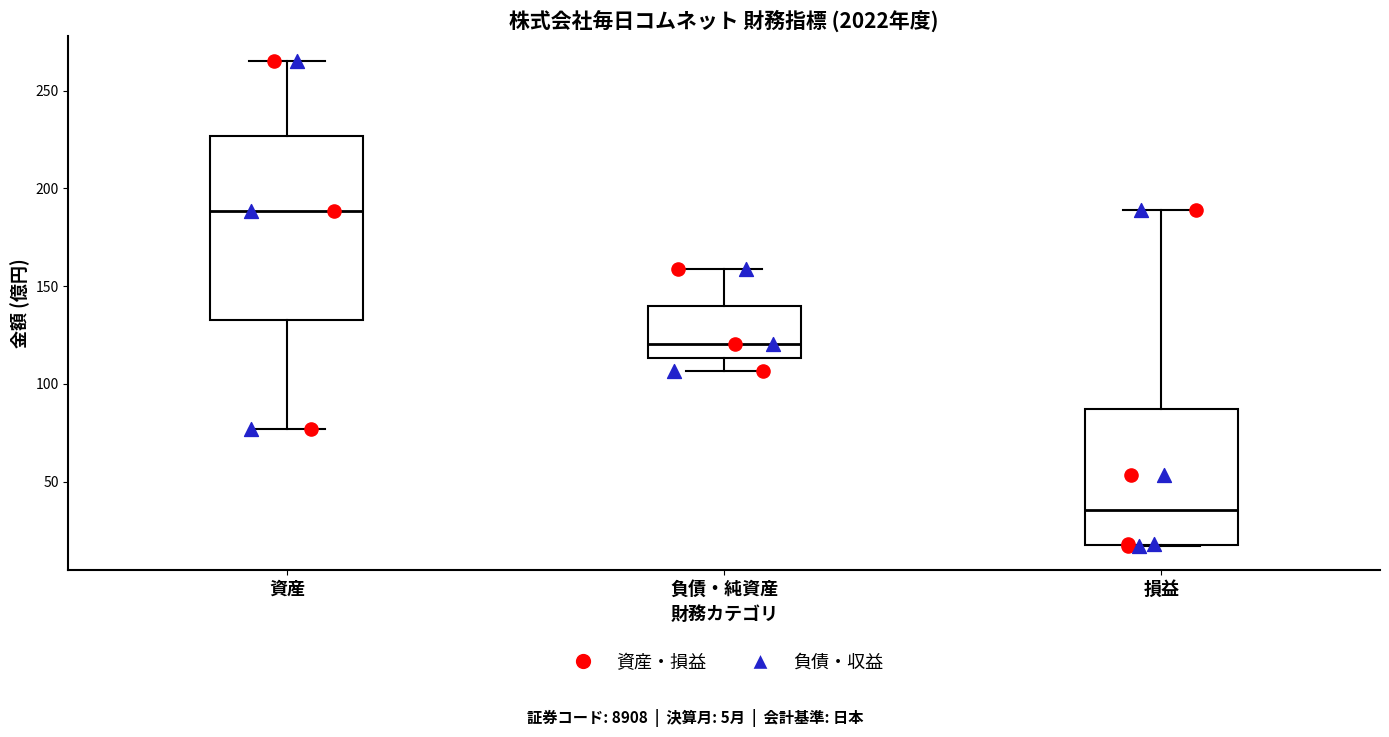

Reading left to right, transcribe this box plot: for each box, give where its median line is, the range the box spans, and where its two whiskers end, as read against the y-axis. The values are not printed on the chart, so give them approximately, as read against the axis.

資産: median 190, box 135 to 225, whiskers 75 to 265
負債・純資産: median 120, box 115 to 140, whiskers 105 to 160
損益: median 35, box 20 to 85, whiskers 15 to 190